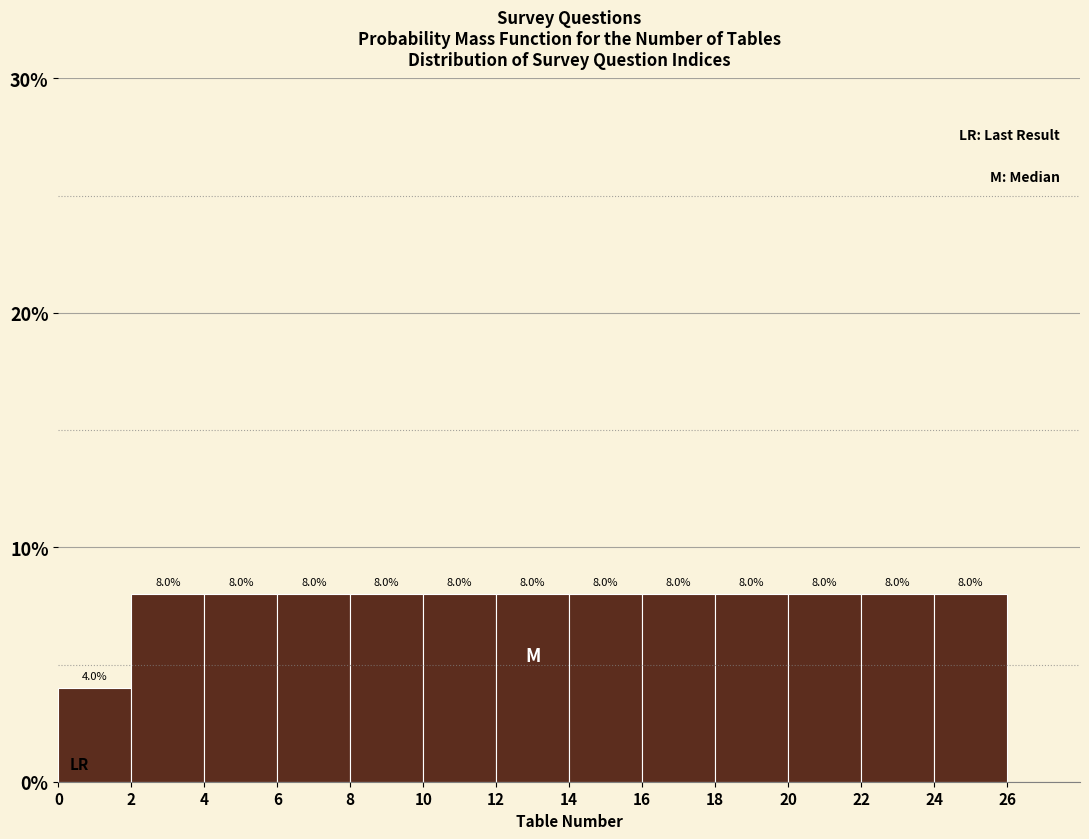

Reading left to right, list every bar in this chart as the range it spans on the x-axis followed by its height.

0 to 2: 4.0
2 to 4: 8.0
4 to 6: 8.0
6 to 8: 8.0
8 to 10: 8.0
10 to 12: 8.0
12 to 14: 8.0
14 to 16: 8.0
16 to 18: 8.0
18 to 20: 8.0
20 to 22: 8.0
22 to 24: 8.0
24 to 26: 8.0